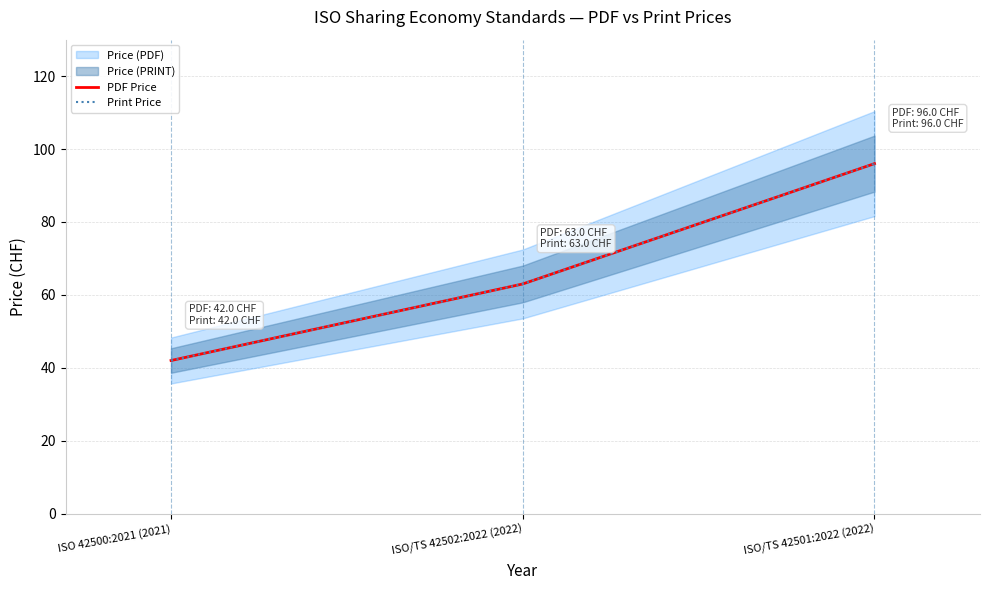

Which series has the largest total across all categories?

PDF Price